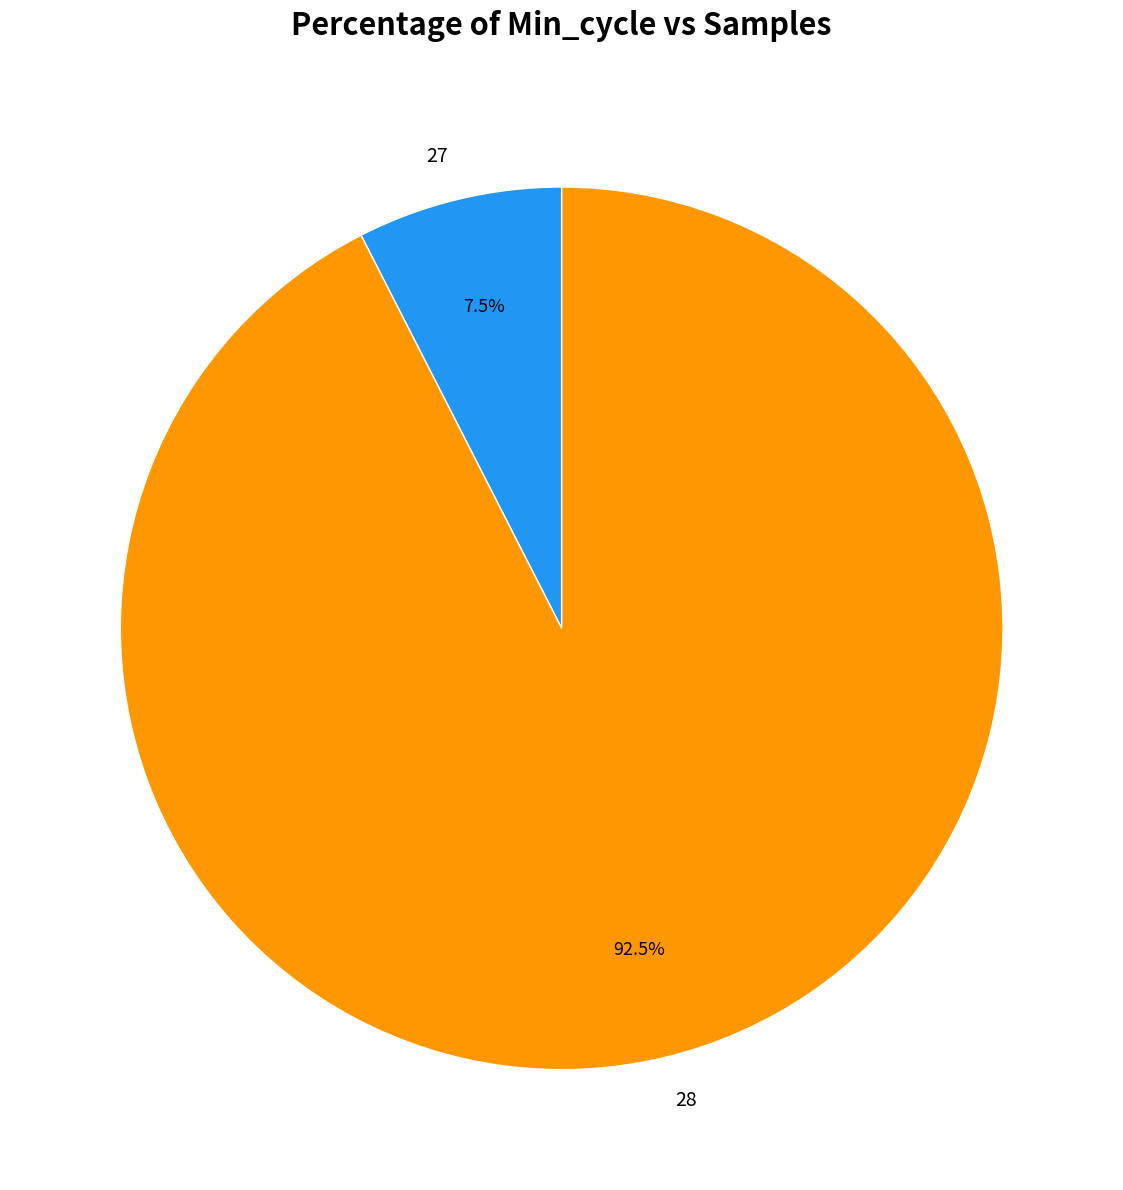

Rank the categories by value from lowest to highest.

27, 28